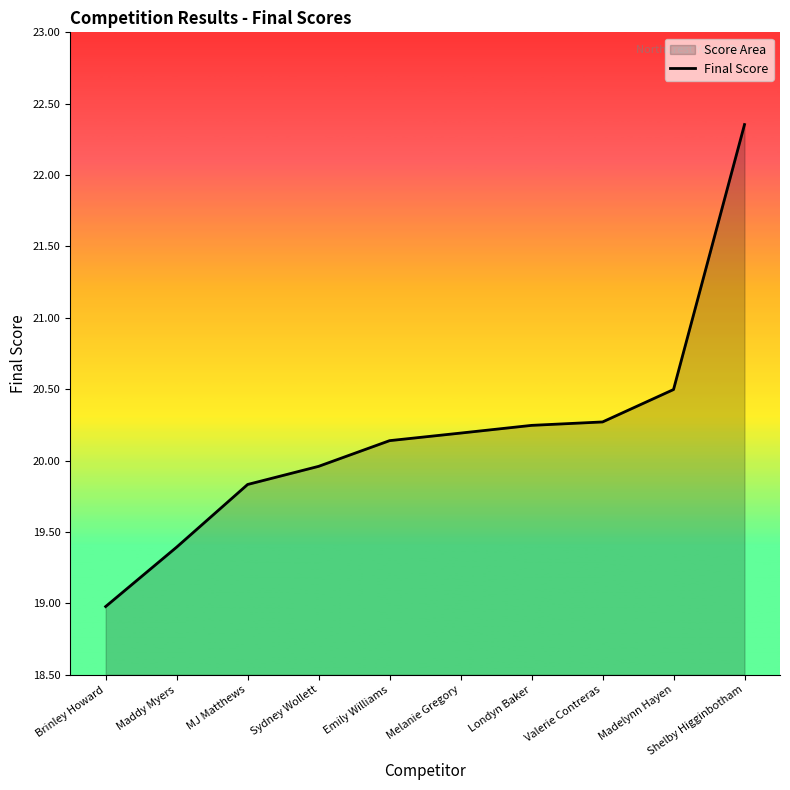

True or false: the data shows 20.0 at Sydney Wollett.

True